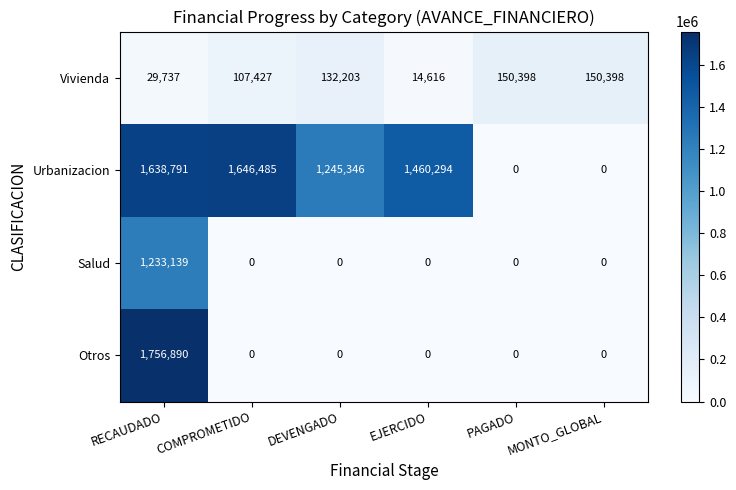

What is the sum of the Urbanizacion values at DEVENGADO and PAGADO?

1245346